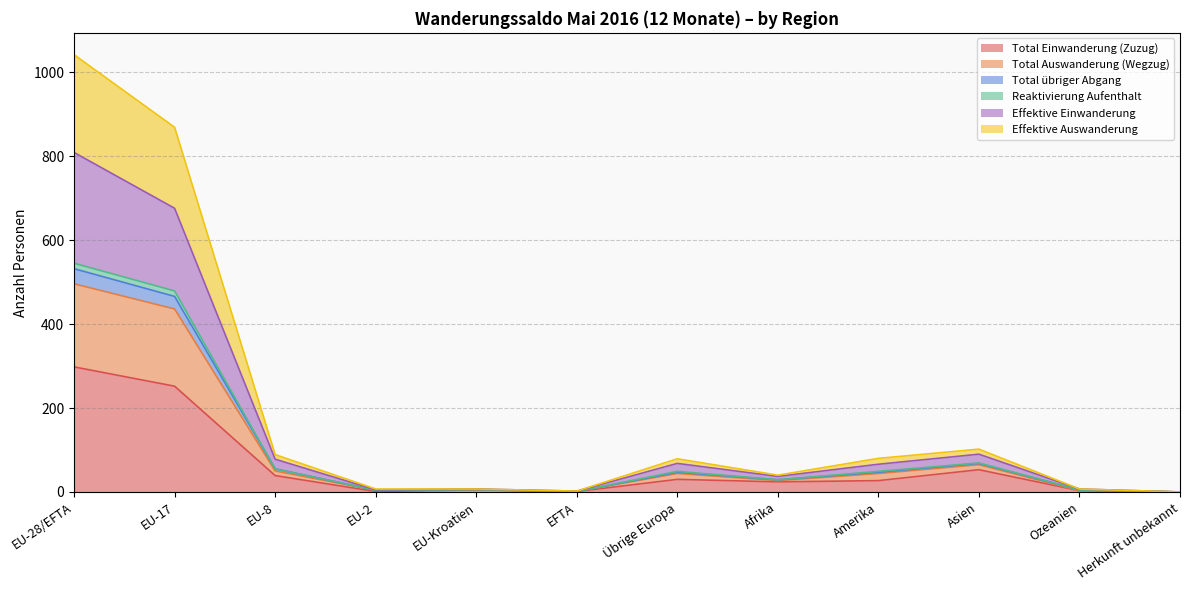

Does the chart have visible grid lines?

Yes